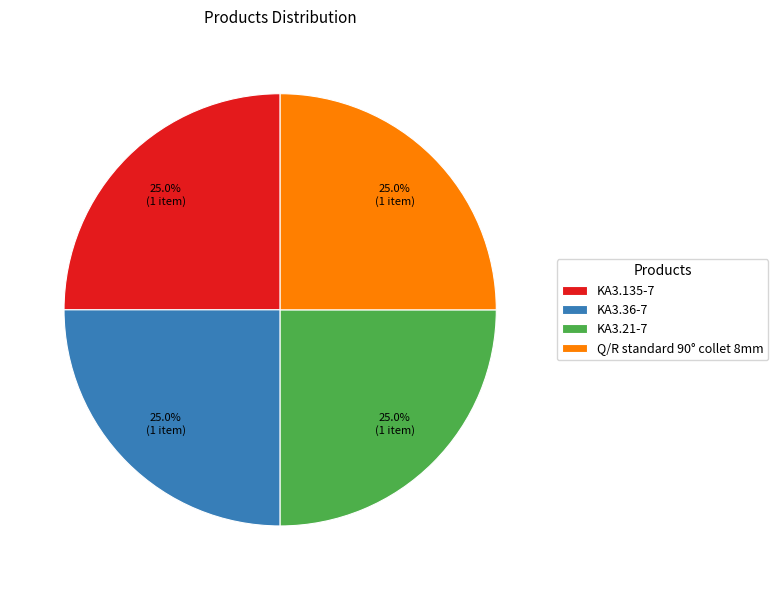

Is KA3.21-7 the majority of the pie?

No